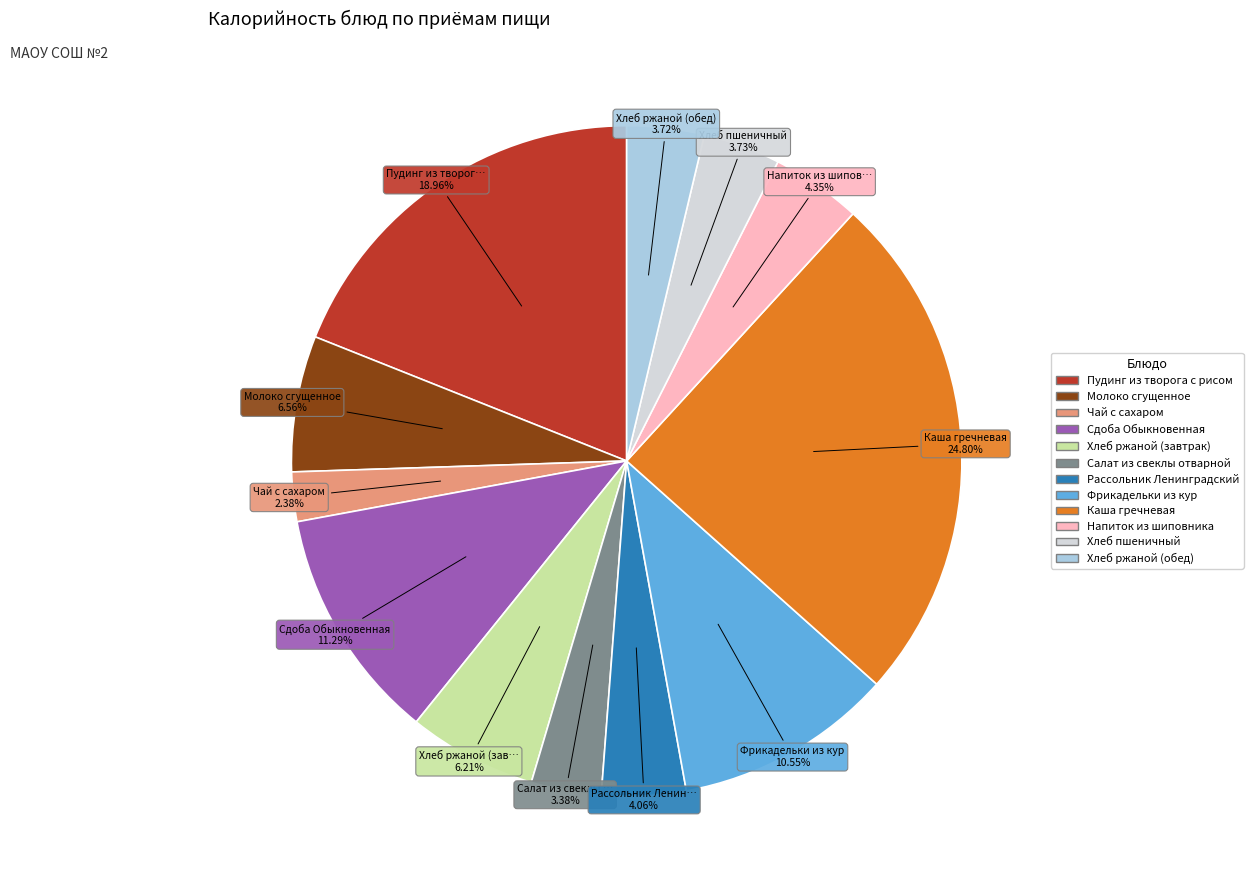

How many segments does this pie chart have?

12